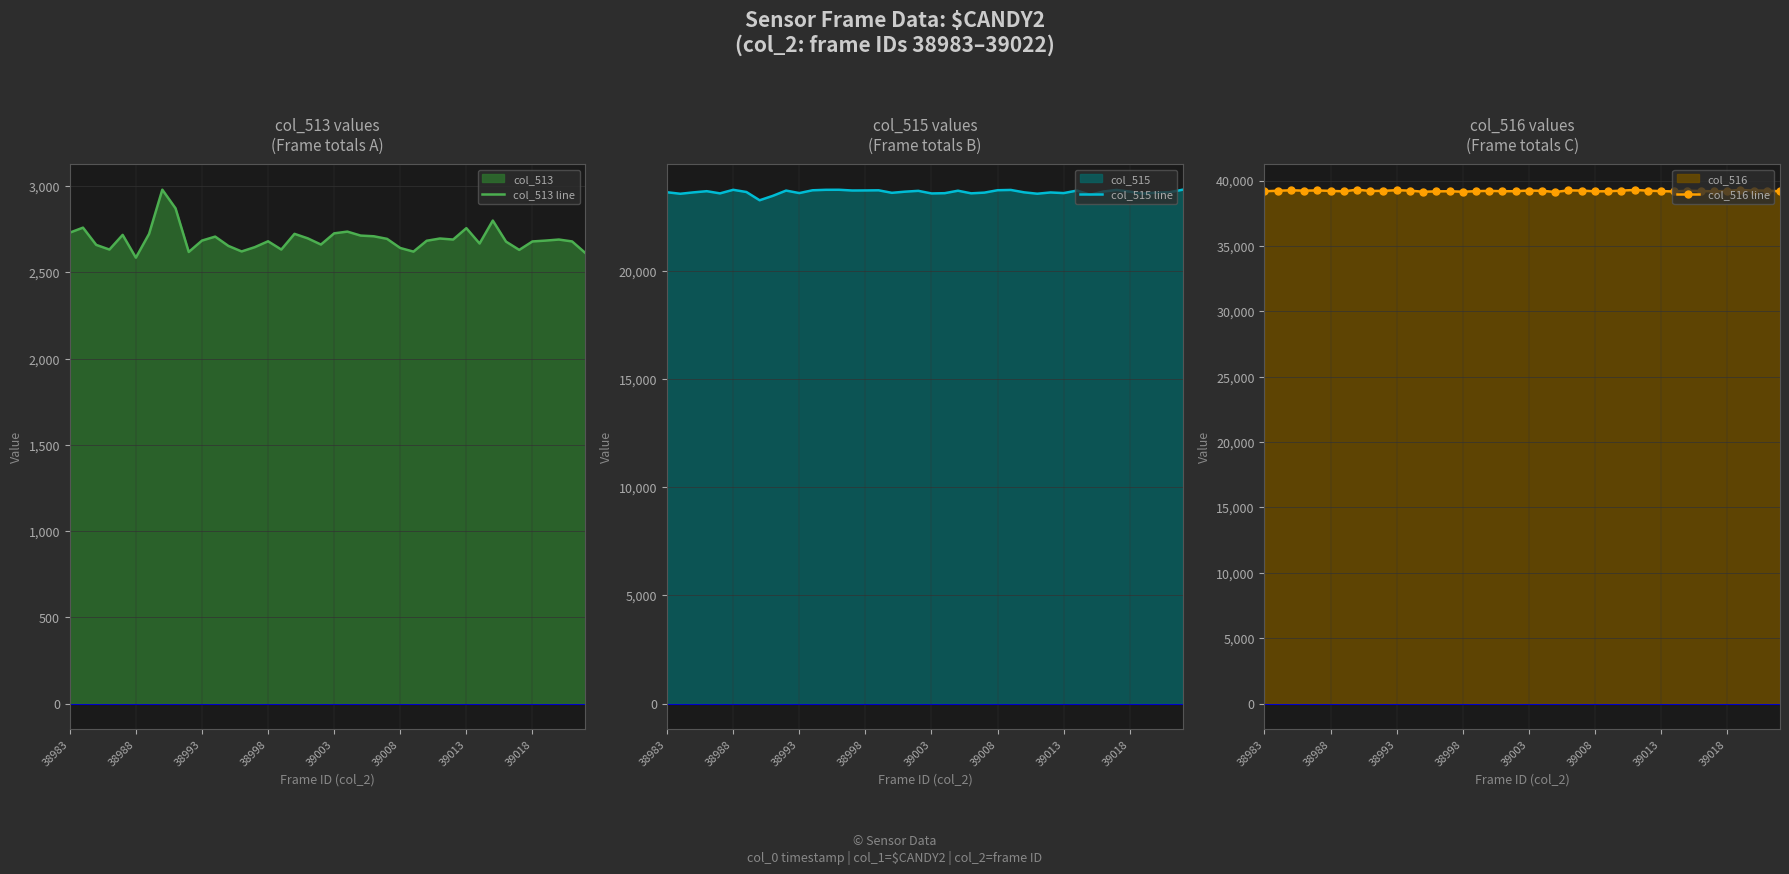

What is the lowest value of the col_513 line series?

2585